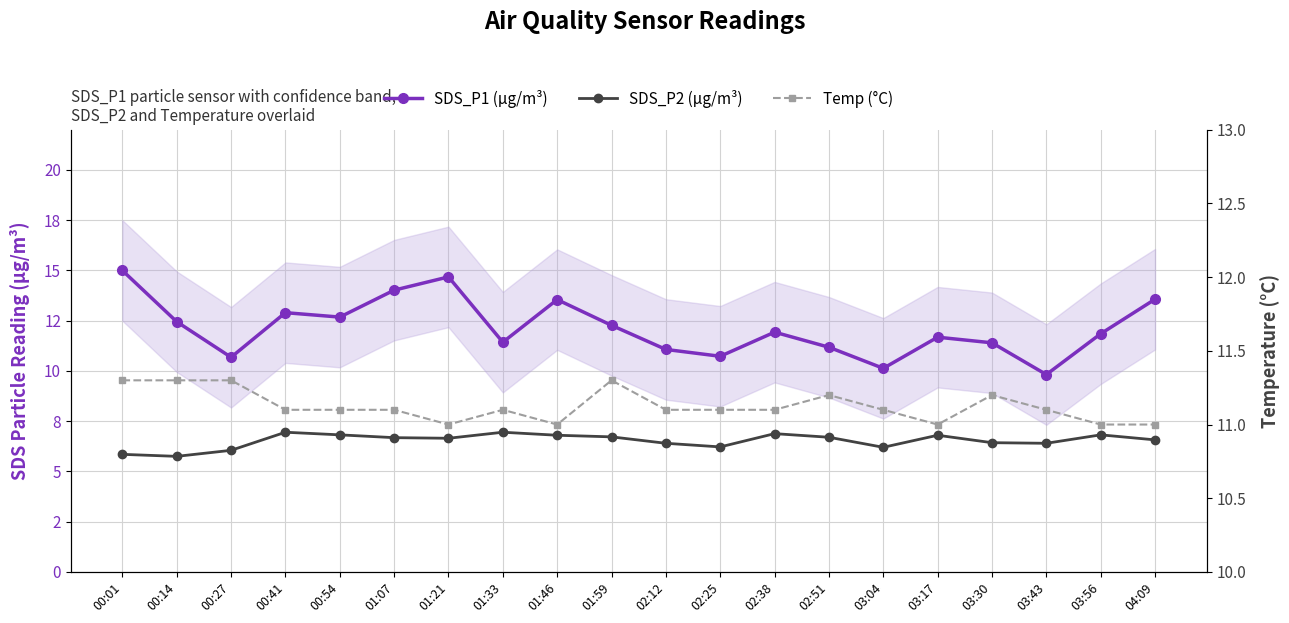

Which has a higher value, 03:17 or 00:14?

00:14